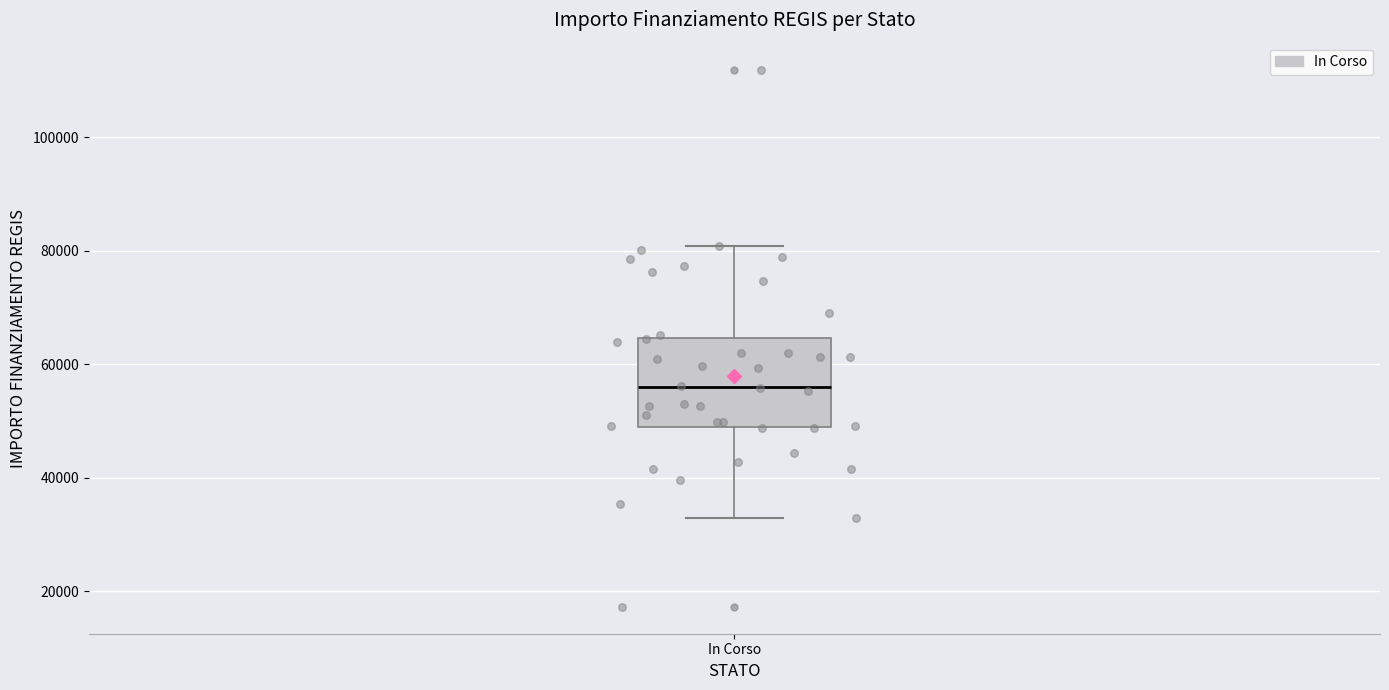

Transcribe this box plot: give where the median line is, the range the box spans, and where the two whiskers end, as read against the y-axis. The values are not printed on the chart, so give them approximately, as read against the axis.

median 56000, box 50000 to 64000, whiskers 32000 to 80000